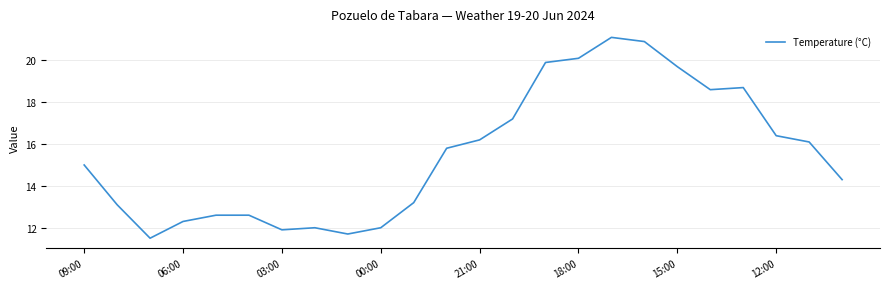

What is the minimum value shown in the chart?

11.5